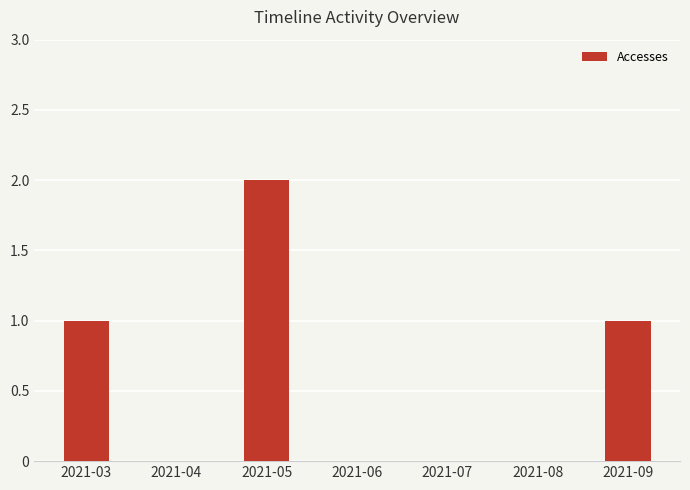

What is the greatest value displayed?

2